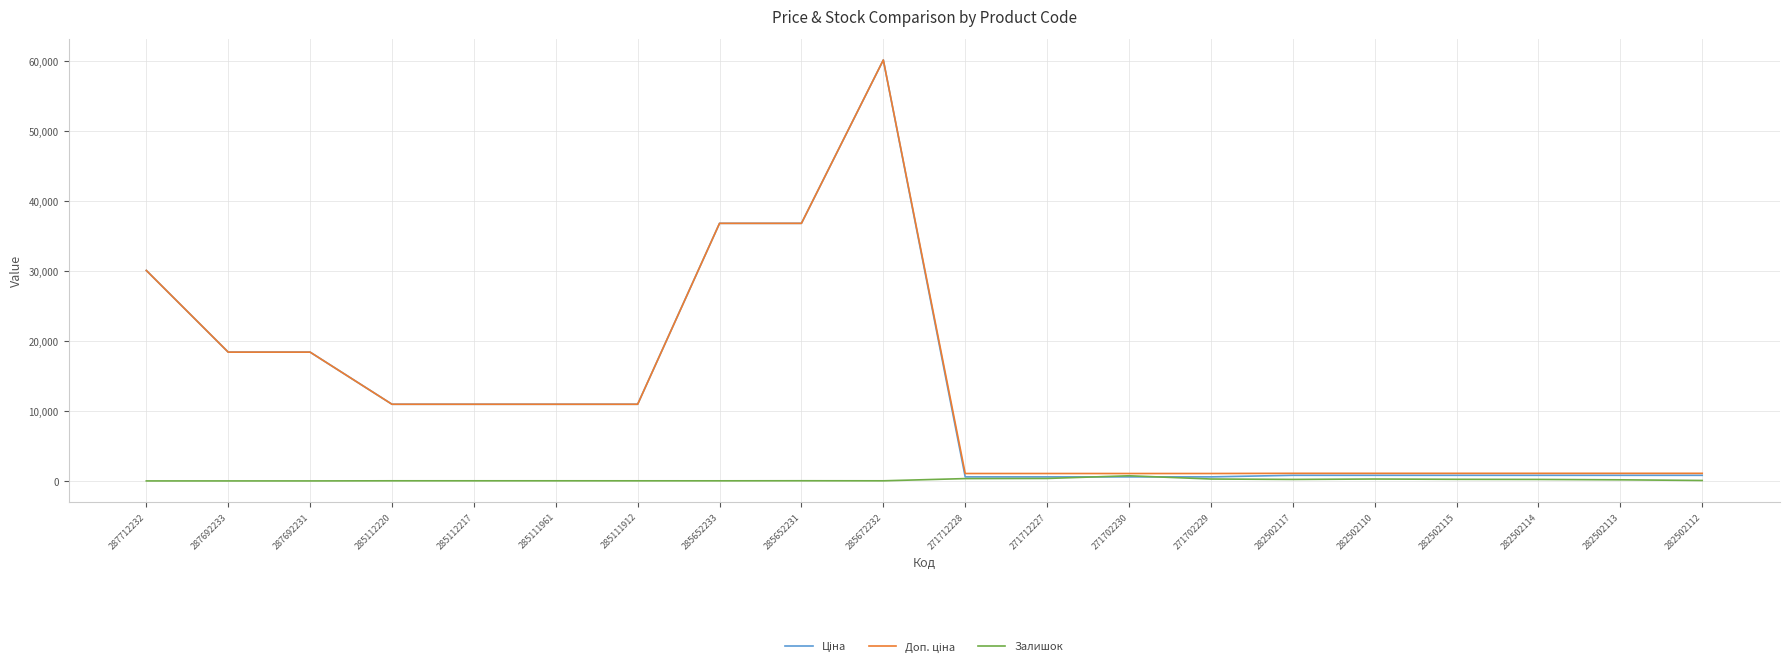

At which category is the sum across all series the highest?

285672232